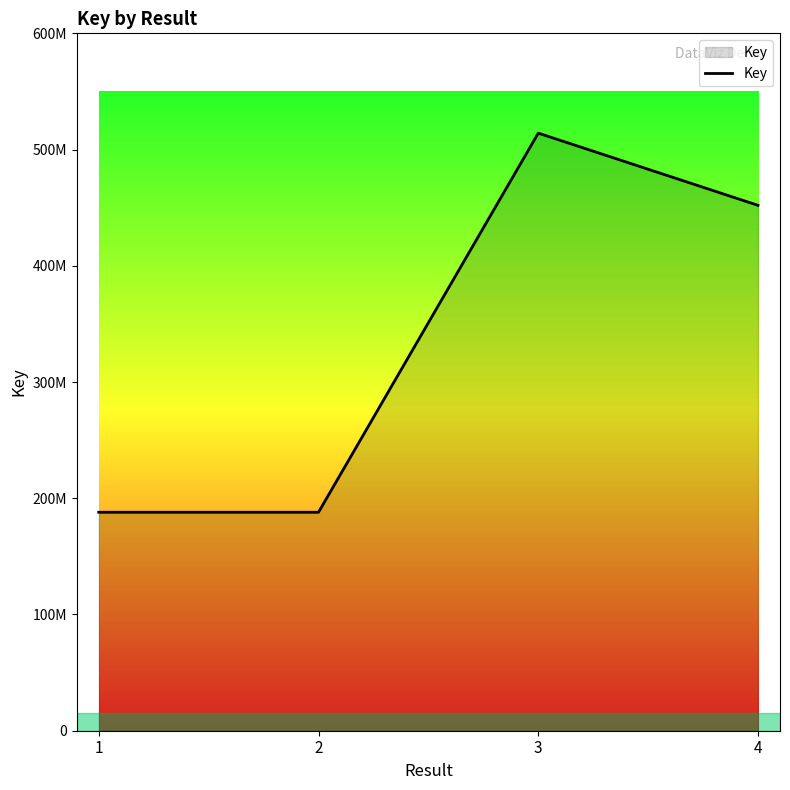

Does the chart have visible grid lines?

No